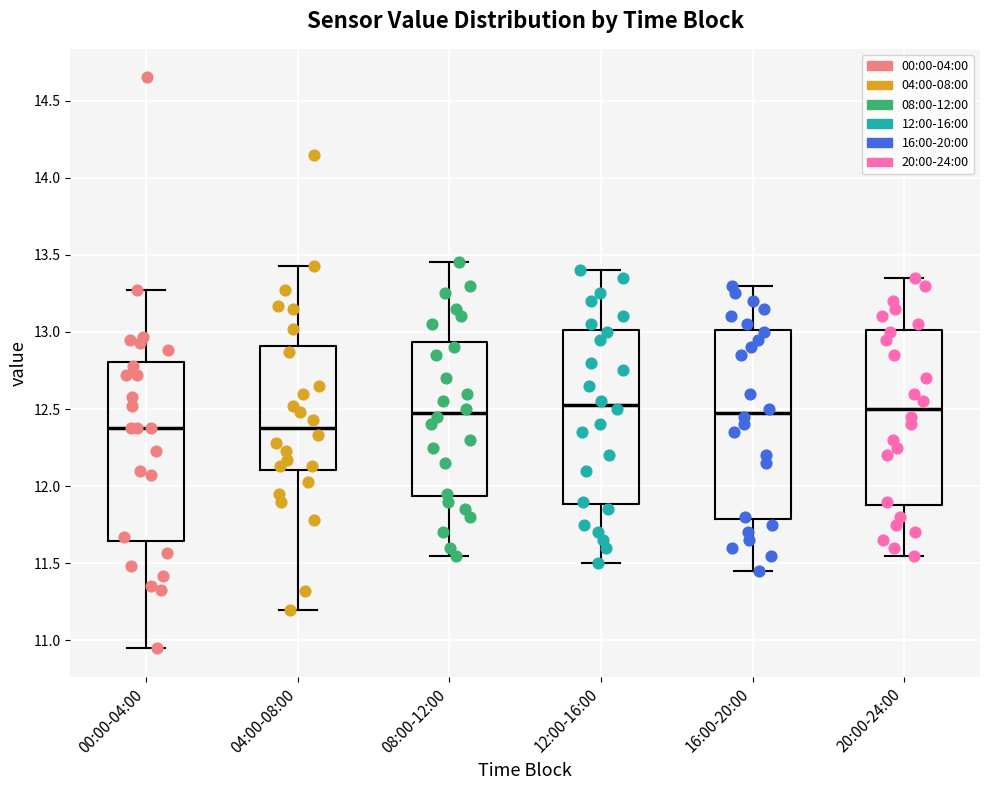

Reading left to right, read every box against the y-axis: the position of its median line, the range the box covers, and the ends of its whiskers. The values are not printed on the chart, so give them approximately, as read against the axis.

00:00-04:00: median 12.40, box 11.65 to 12.80, whiskers 10.95 to 13.25
04:00-08:00: median 12.40, box 12.10 to 12.90, whiskers 11.20 to 13.45
08:00-12:00: median 12.50, box 11.95 to 12.95, whiskers 11.55 to 13.45
12:00-16:00: median 12.55, box 11.90 to 13.00, whiskers 11.50 to 13.40
16:00-20:00: median 12.50, box 11.80 to 13.00, whiskers 11.45 to 13.30
20:00-24:00: median 12.50, box 11.90 to 13.00, whiskers 11.55 to 13.35